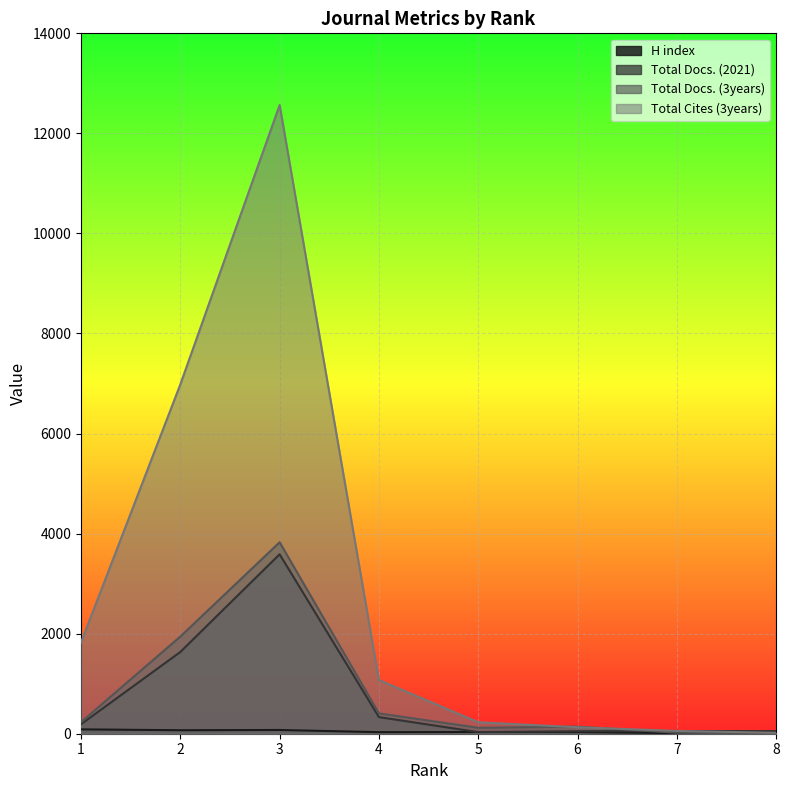

Where is Total Docs. (2021) nearest to the value 1809?

2